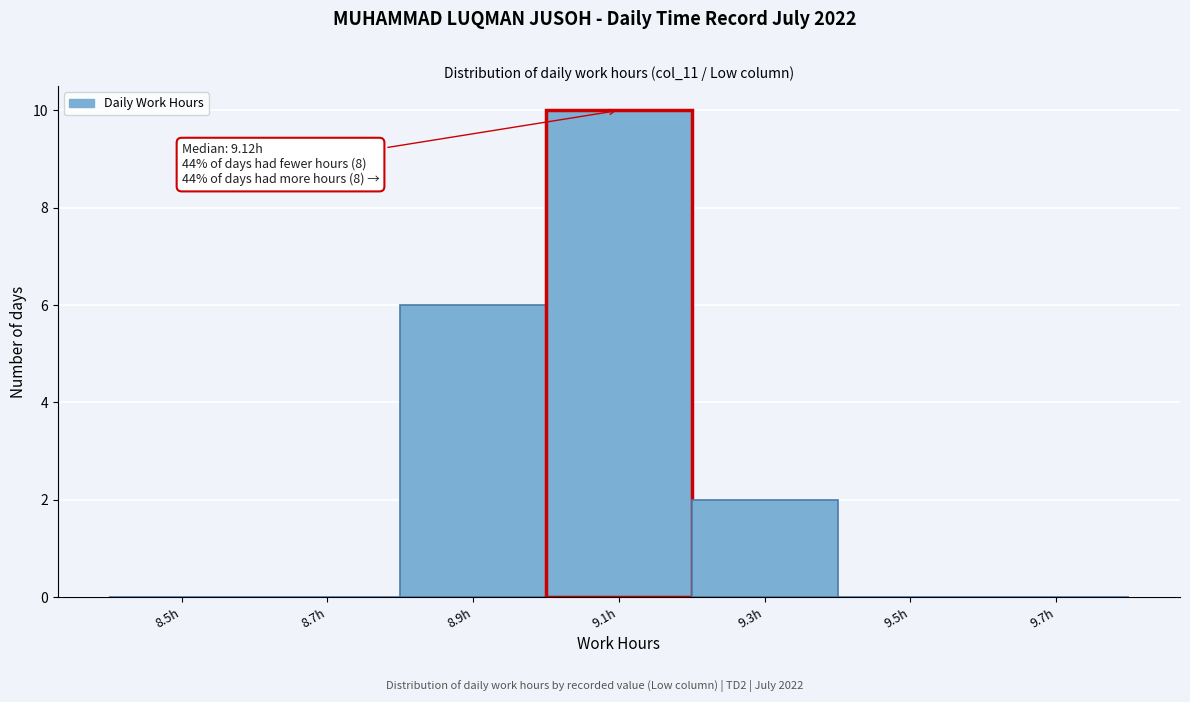

Reading left to right, extract all data points from this chart.

8.5h=0	8.7h=0	8.9h=6	9.1h=10	9.3h=2	9.5h=0	9.7h=0